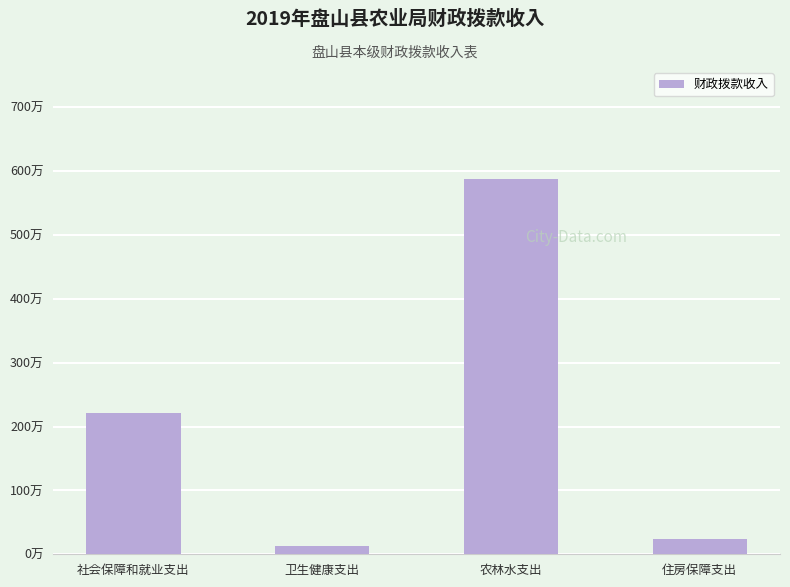

What is the value of the 3rd bar from the left?

586.7